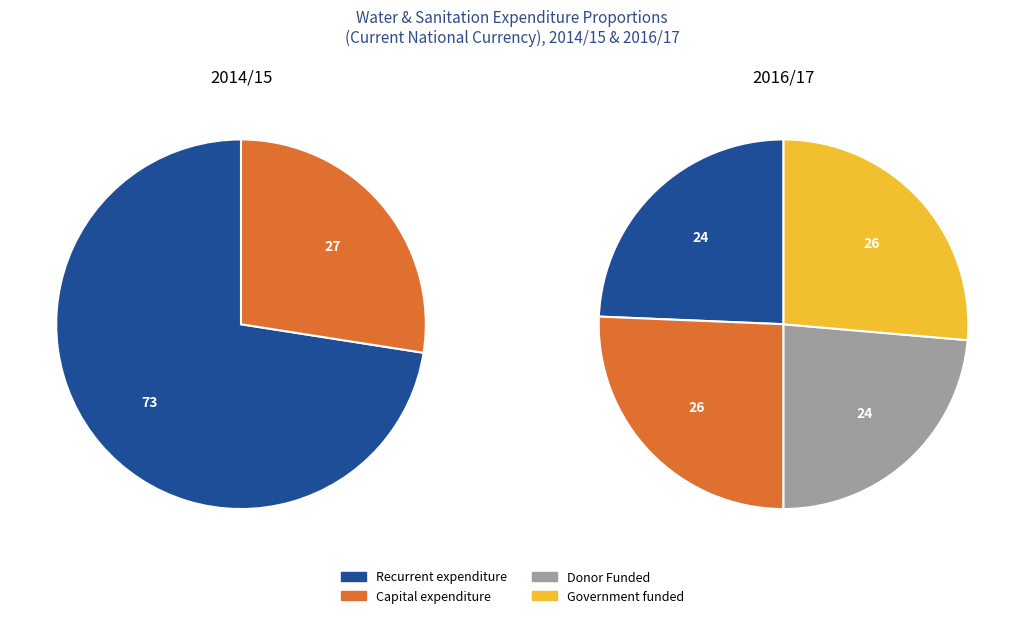

To the nearest percent, what percentage of the pie is Recurrent expenditure?

49%